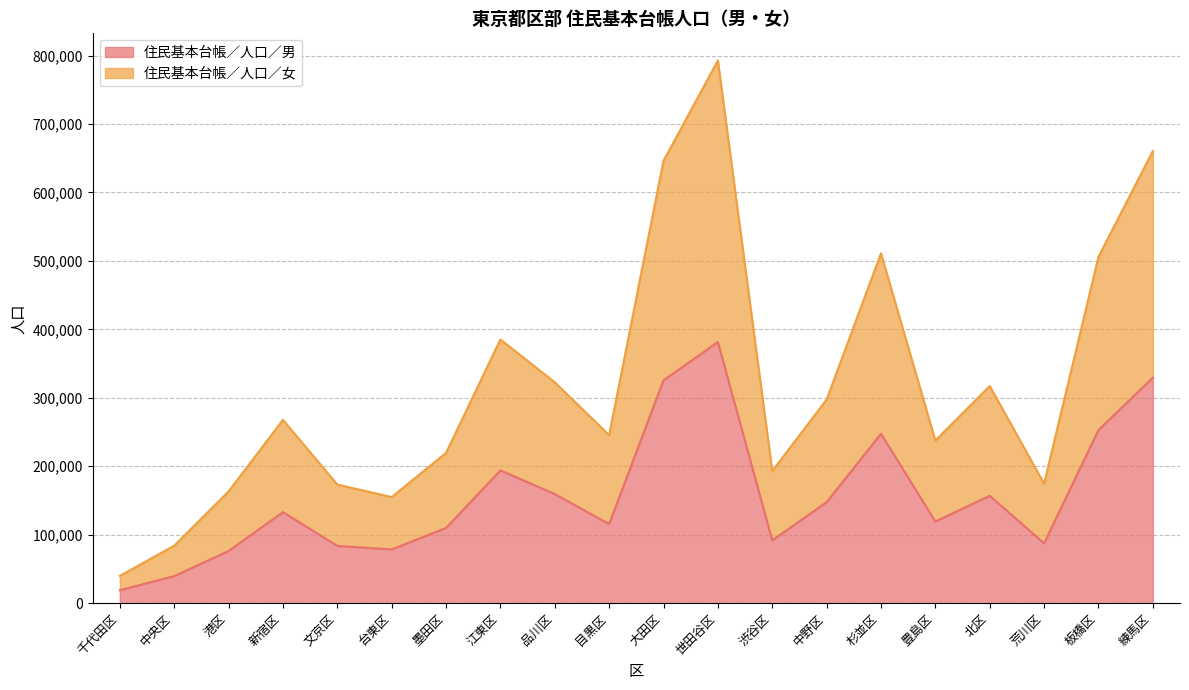

Reading right to left, what are all the values shown in this chart?

住民基本台帳／人口／男: 329343	252792	87445	156847	119278	247519	147553	91695	381496	325585	115612	159360	194011	109851	78580	83632	132985	76204	39547	18949
住民基本台帳／人口／女: 660451	505811	174637	317232	237528	511032	297446	193009	792758	646242	245513	322620	385273	219544	154963	173285	267753	163257	84015	39904